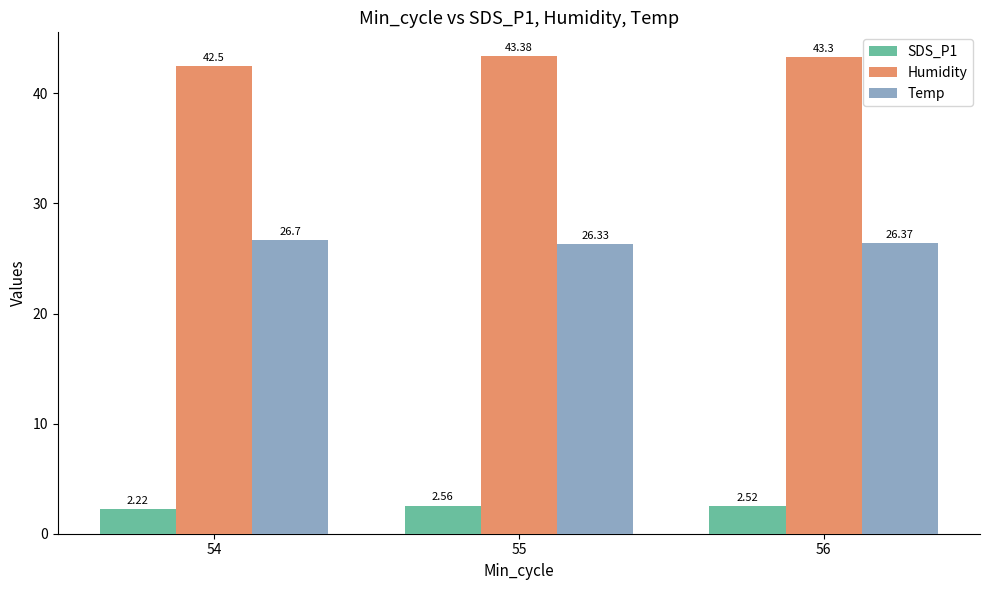

What is the total value across all series at 54?

71.4